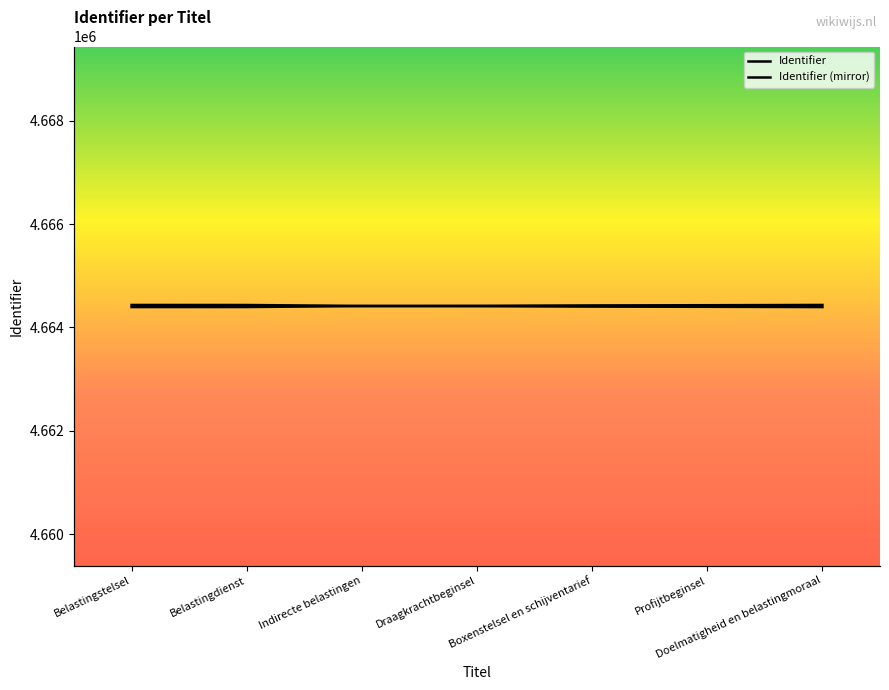

What is the value of the Identifier point at the 2nd from the left?

4664395